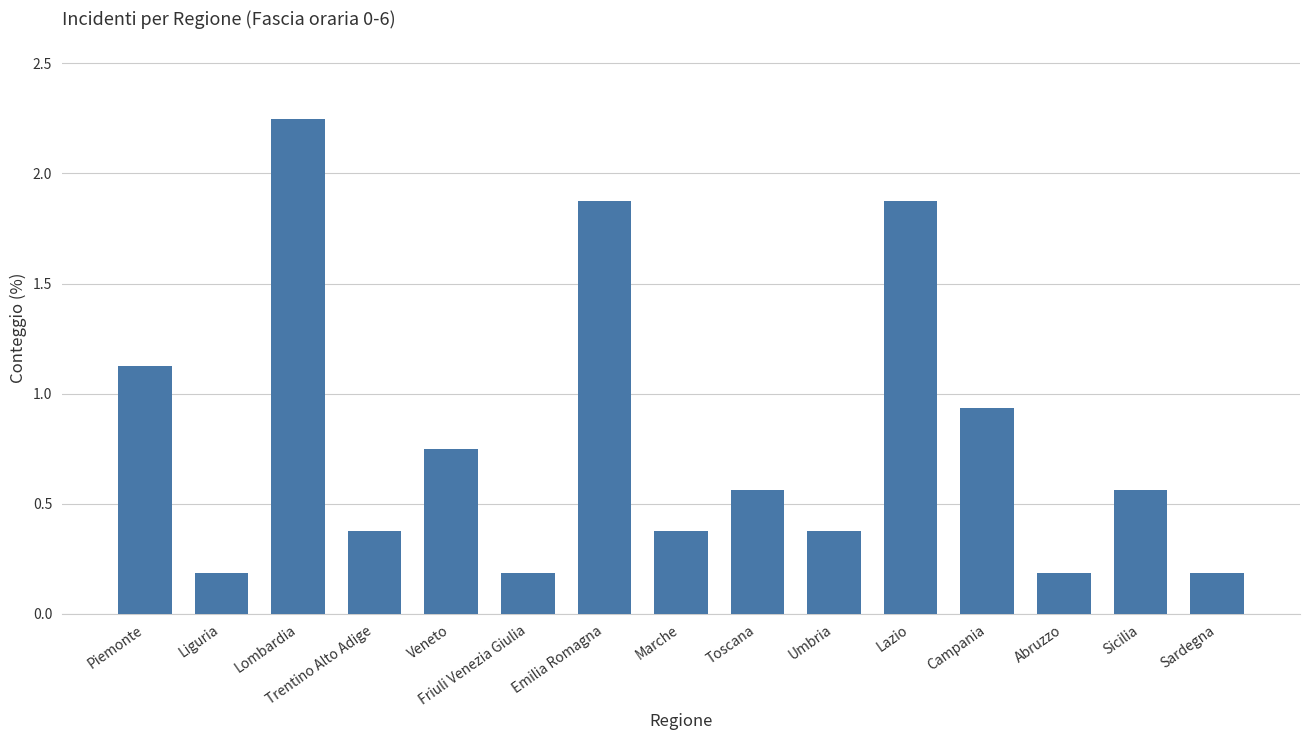

Does the chart contain any negative values?

No